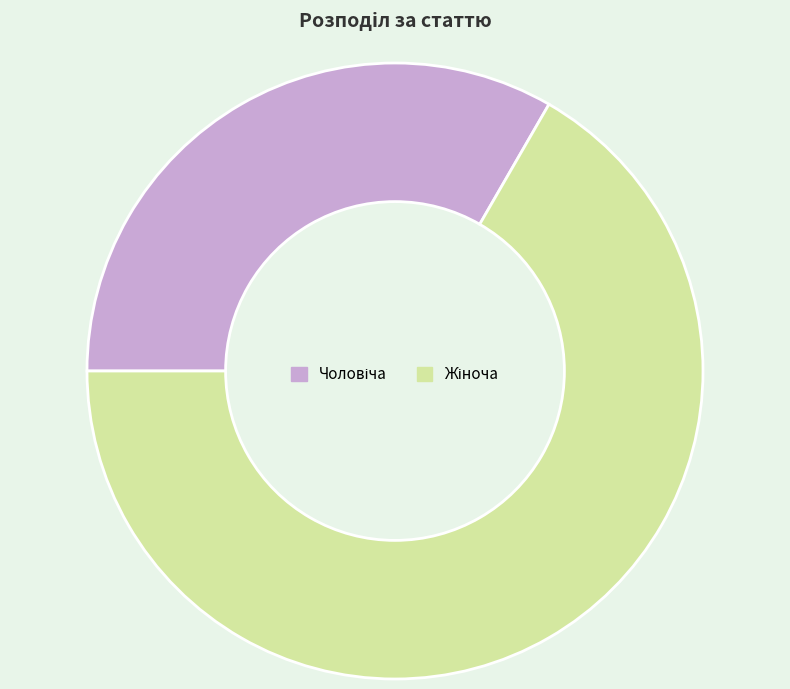

Count the number of slices in the pie.

2